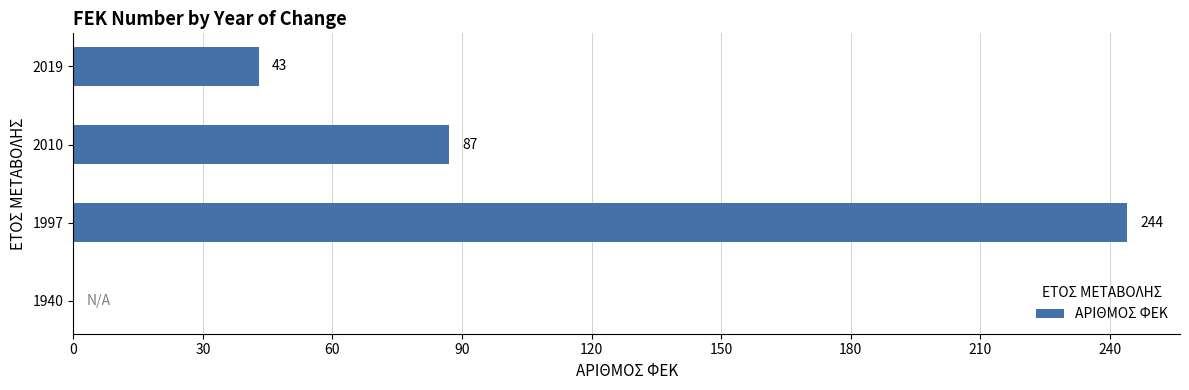

Are the bars horizontal?

Yes